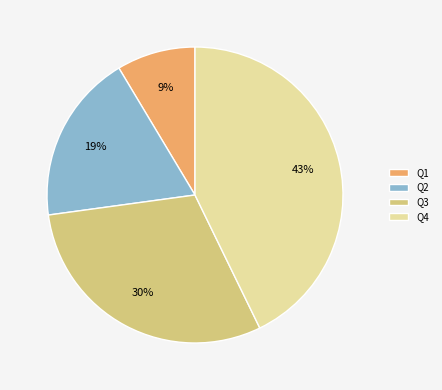

Is it true that Q3 is 30% of the pie?

True